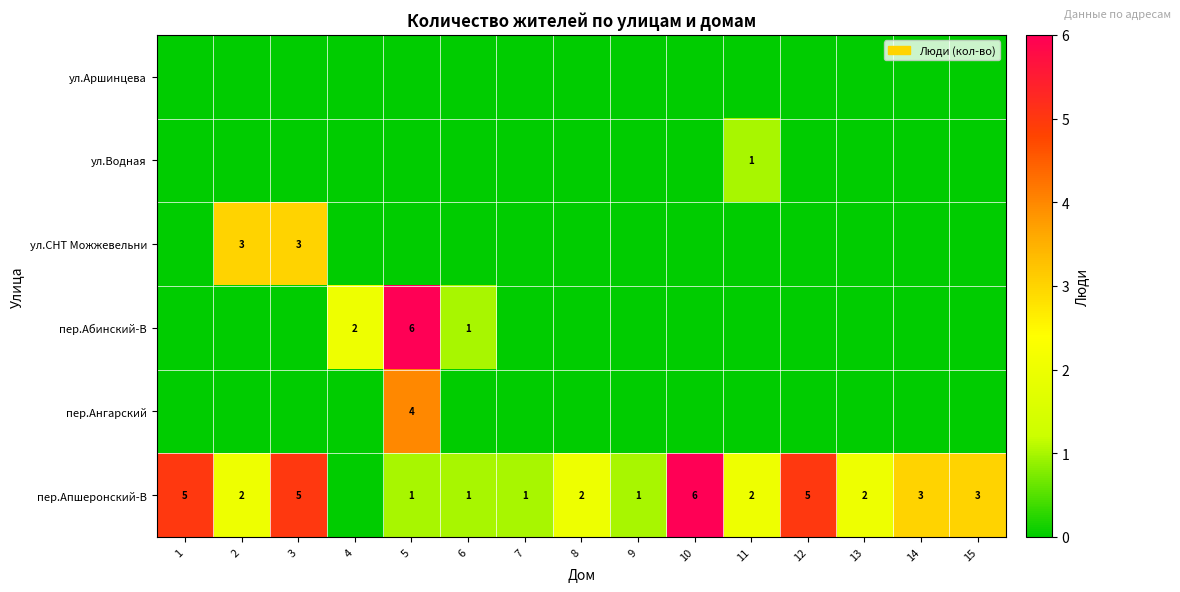

Which category has the highest value across all series?

5